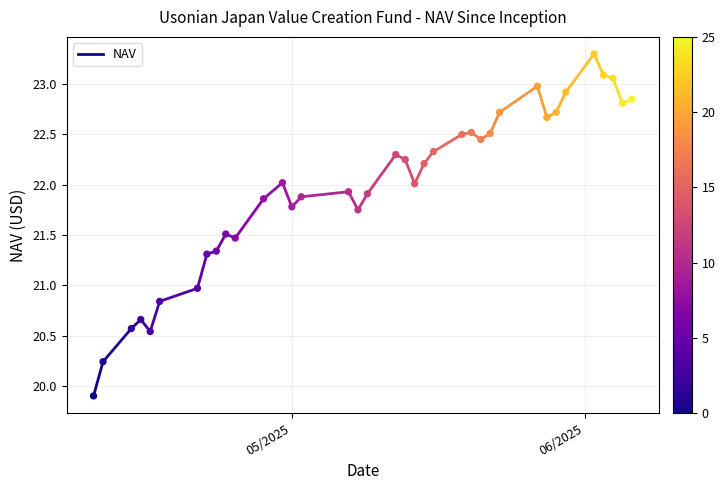

What is the range of Y values (max minus min)?

3.4